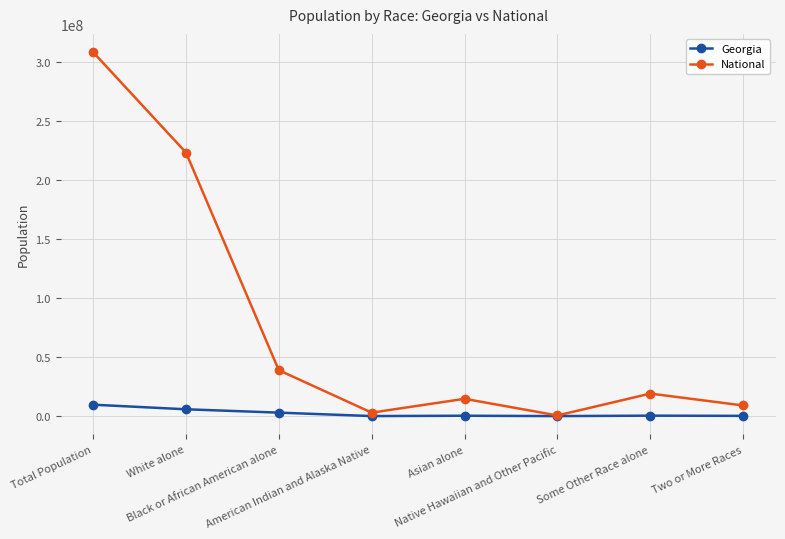

True or false: National has a value of 38929319 at Black or African American alone.

True